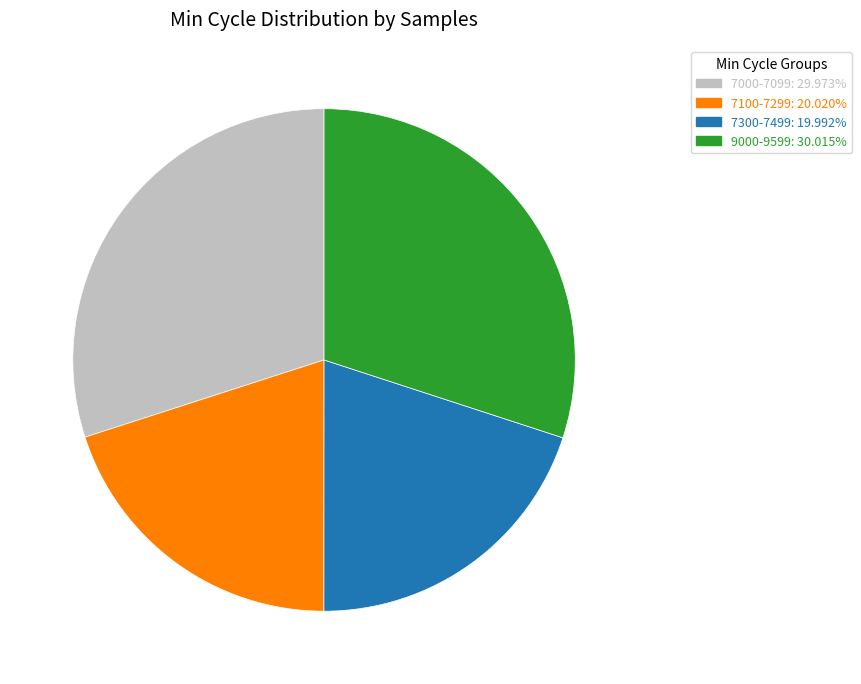

Does any single category account for the majority?

No